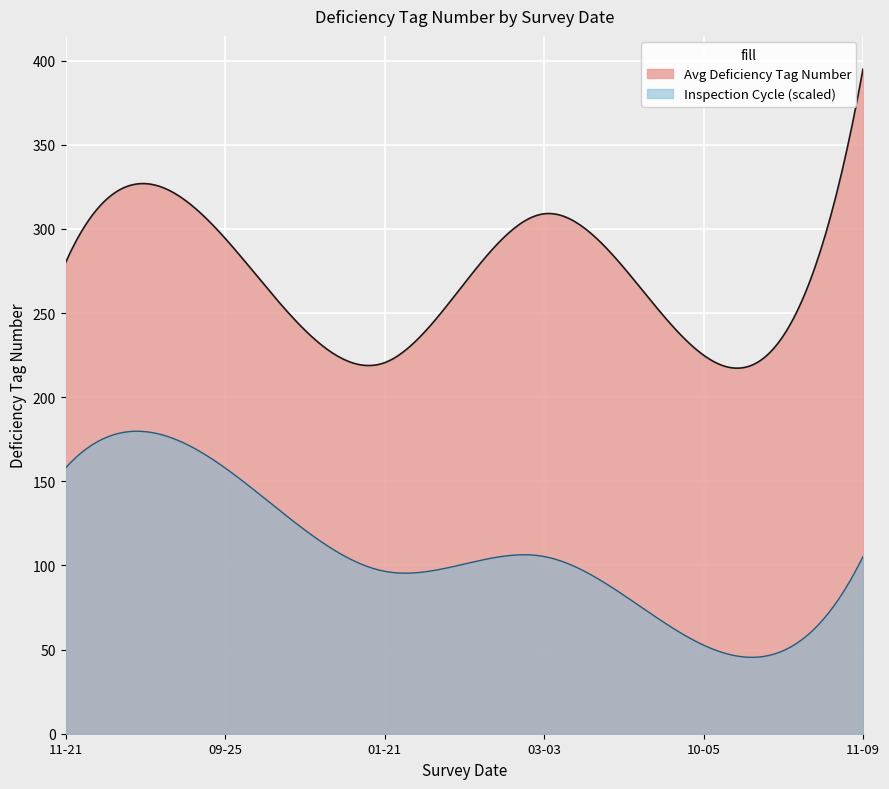

True or false: Inspection Cycle and Avg Deficiency Tag Number cross at least once.

False